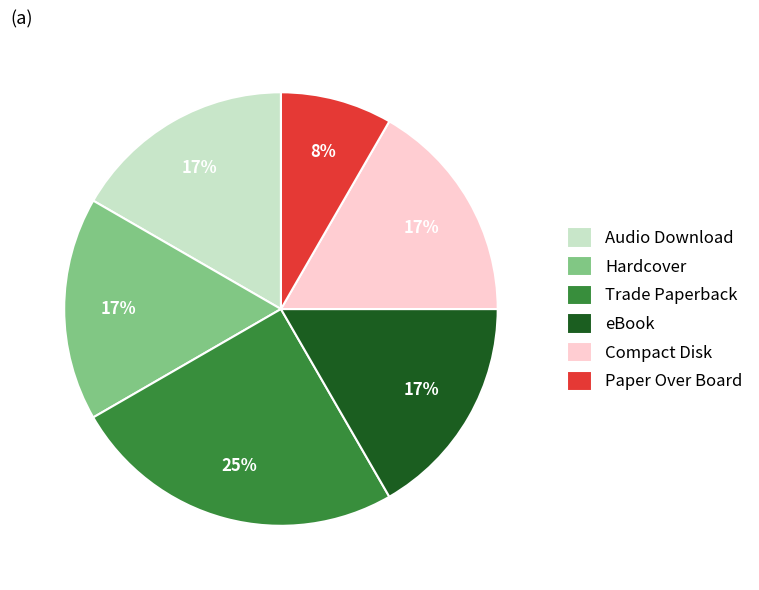

Which slice is the smallest?

Paper Over Board